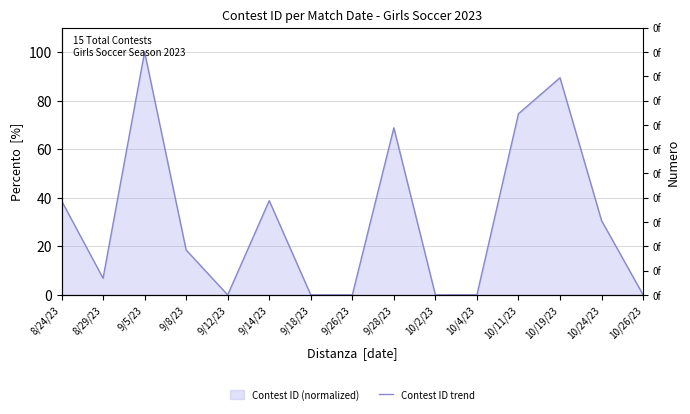

What is the change in value from 9/8/23 to 9/18/23?

-18.5